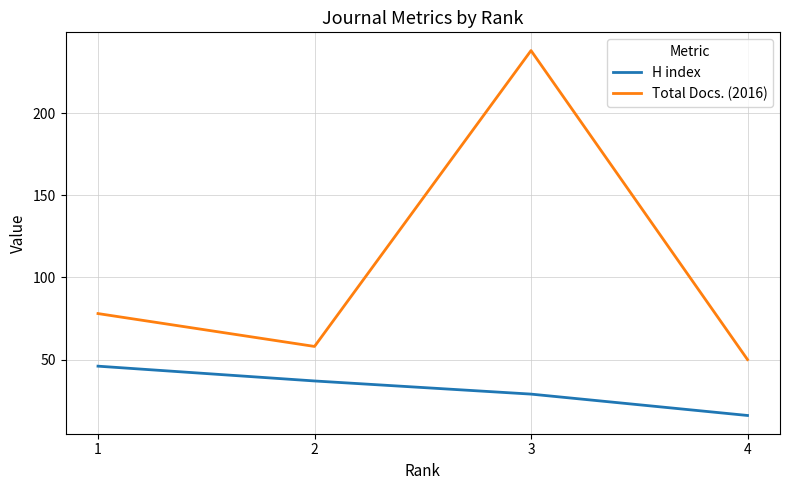

What are all the series names shown in the legend?

H index, Total Docs. (2016)